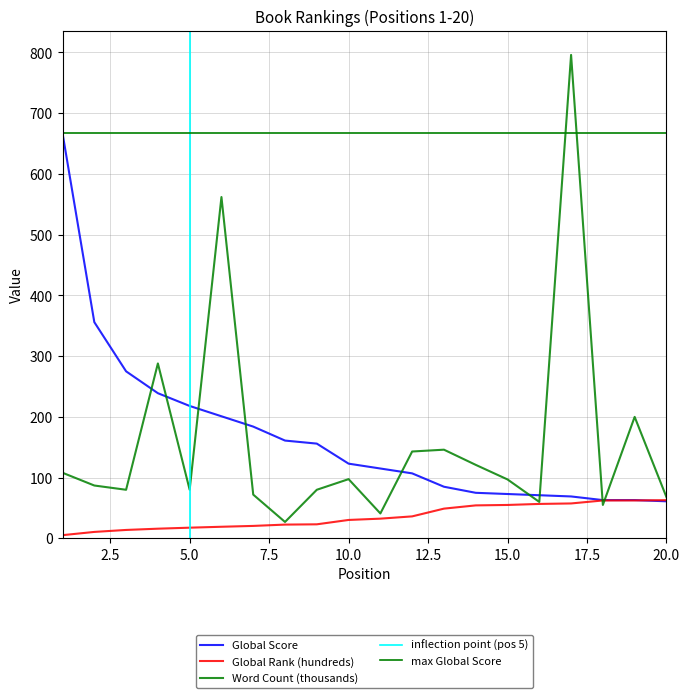

Reading left to right, transcribe all the data shown in this chart.

Global Score: 1=667.0	2=356.0	3=275.0	4=239.0	5=218.0	6=201.0	7=184.0	8=161.0	9=156.0	10=123.0	11=115.0	12=107.0	13=85.0	14=75.0	15=73.0	16=71.0	17=69.0	18=63.0	19=63.0	20=61.0
Global Rank (hundreds): 1=5.3	2=10.6	3=13.8	4=15.9	5=17.6	6=19.1	7=20.5	8=22.6	9=23.1	10=30.3	11=32.4	12=36.2	13=48.9	14=54.3	15=55.0	16=56.7	17=57.5	18=62.4	19=62.4	20=62.9
Word Count (thousands): 1=108.0	2=87.0	3=80.0	4=288.0	5=80.0	6=562.0	7=72.0	8=27.0	9=80.0	10=97.5	11=41.0	12=143.0	13=146.0	14=121.0	15=97.0	16=60.0	17=796.0	18=55.0	19=200.0	20=68.0